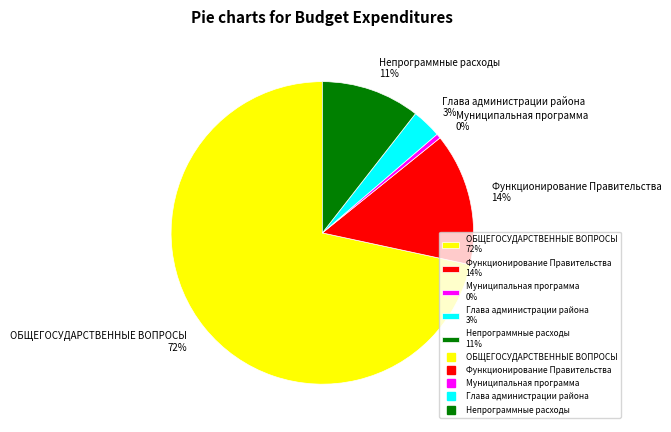

The ОБЩЕГОСУДАРСТВЕННЫЕ ВОПРОСЫ 72% slice represents 72% of the pie. True or false?

True